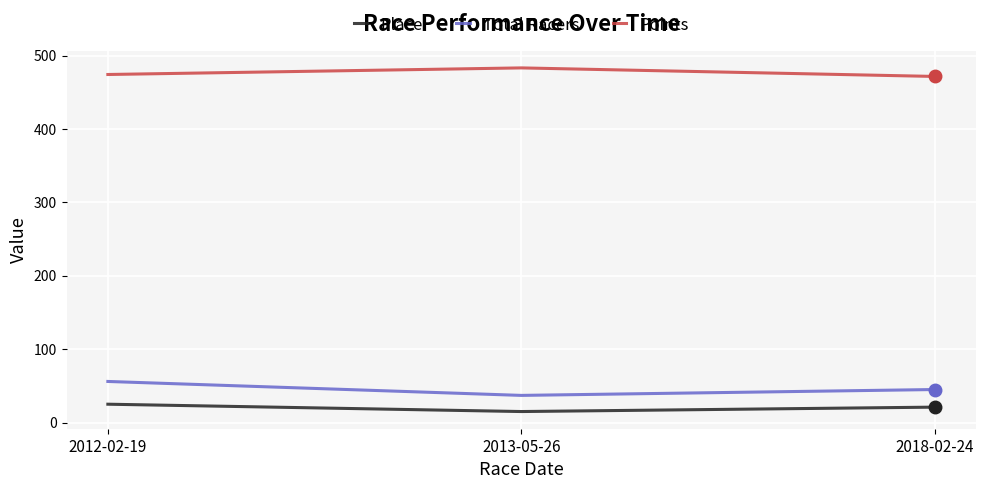

What is the lowest value of the Place series?

15.0